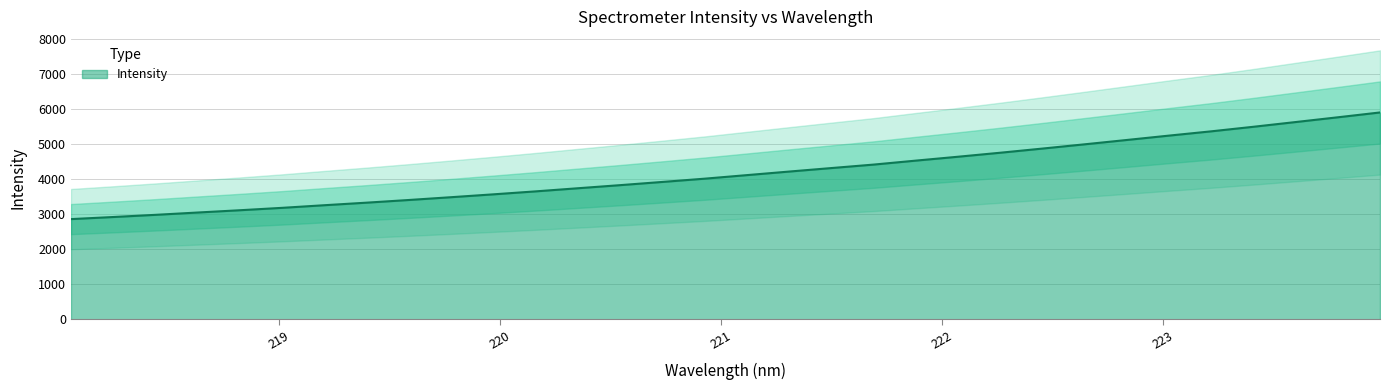

What is the approximate value at 222.8355?

5118.2